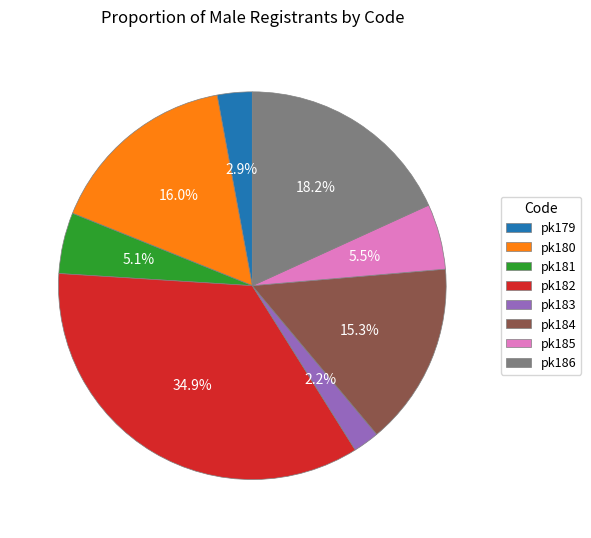

How many segments does this pie chart have?

8